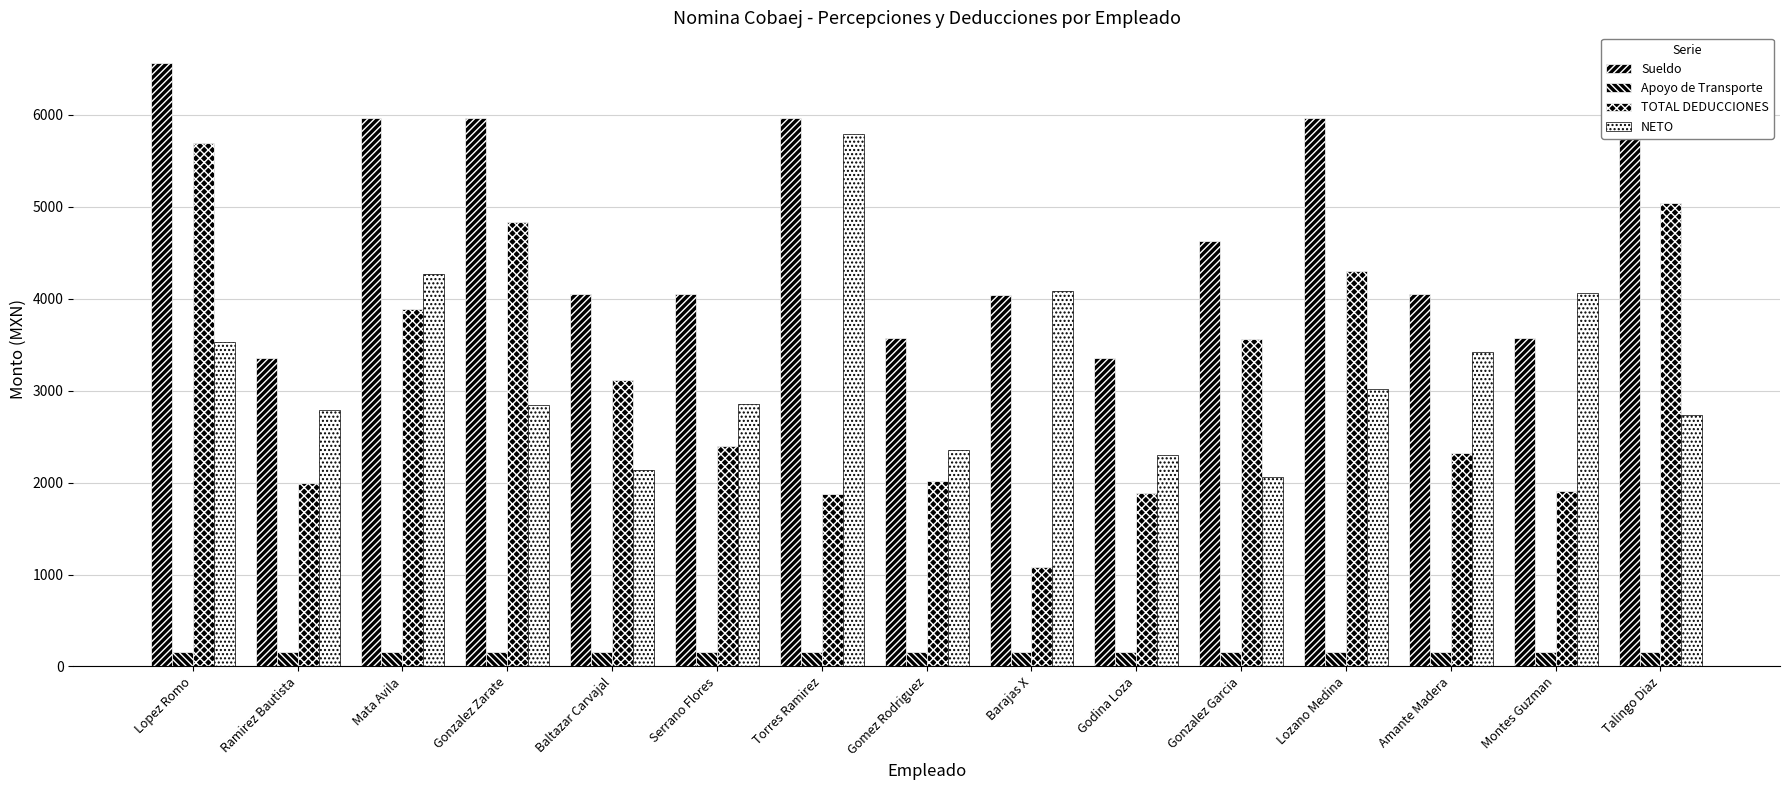

What is the difference between the second highest and second lowest values in the NETO series?

2122.8